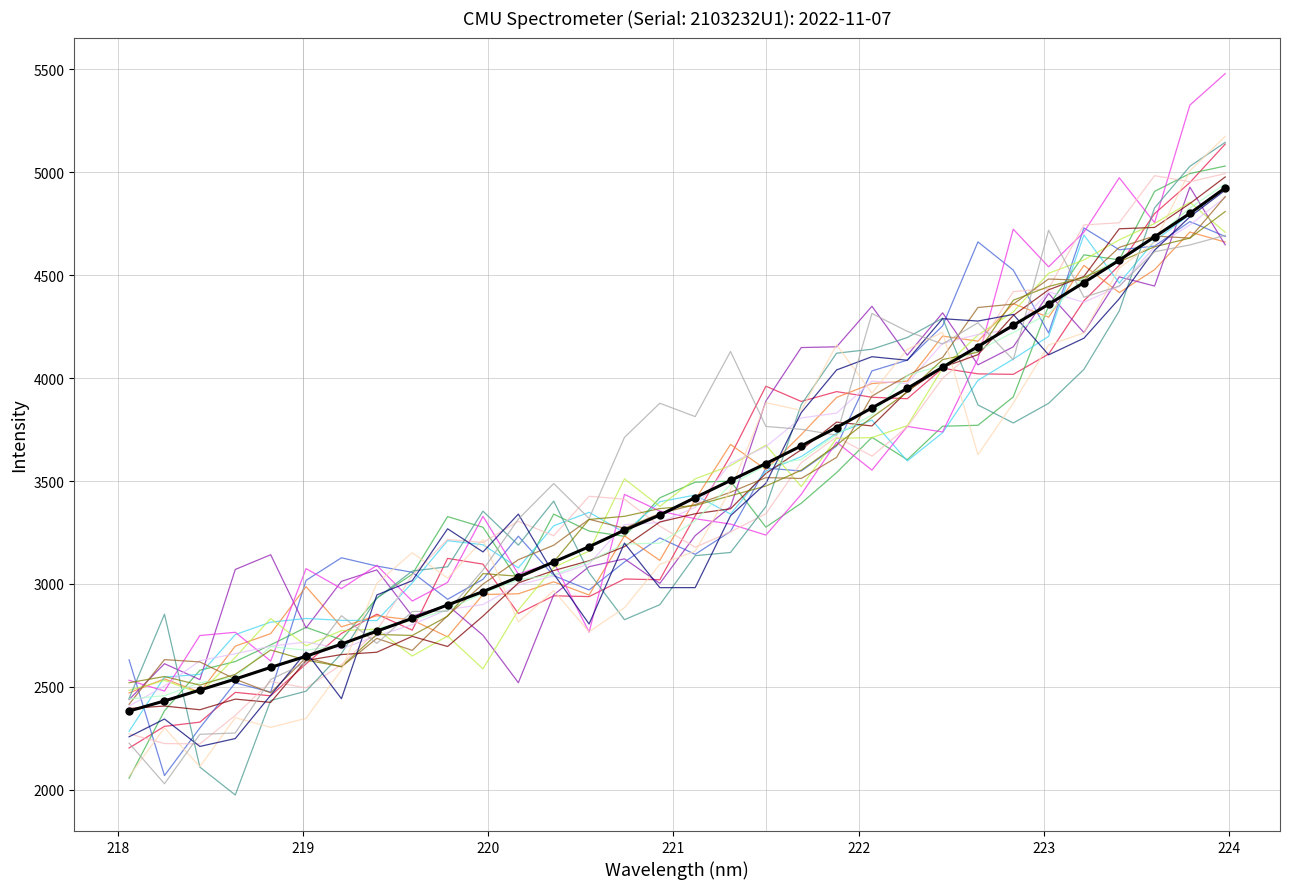

True or false: the data shows 4186.6 at 219.

False